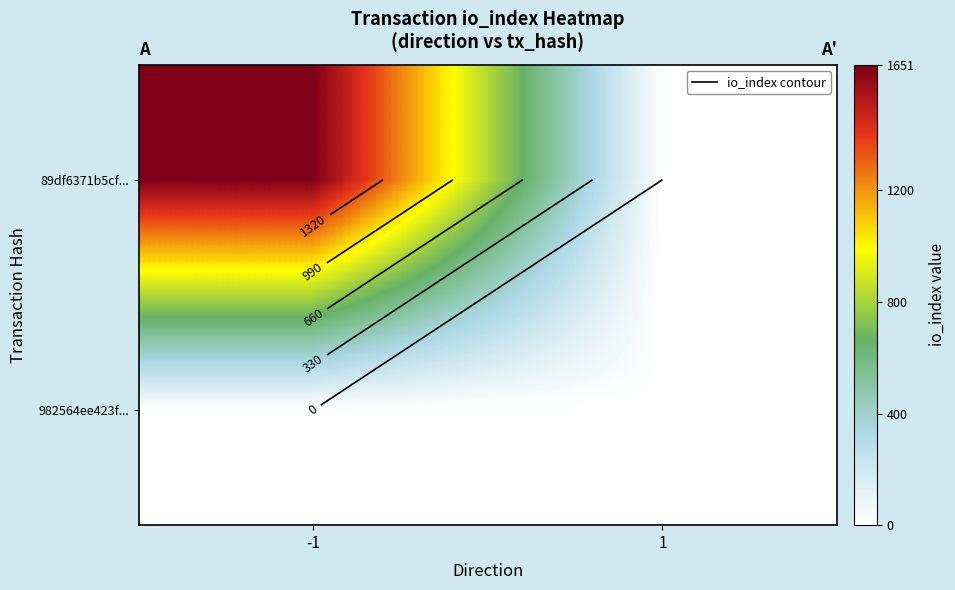

At how many categories does at least one series exceed 153?

1